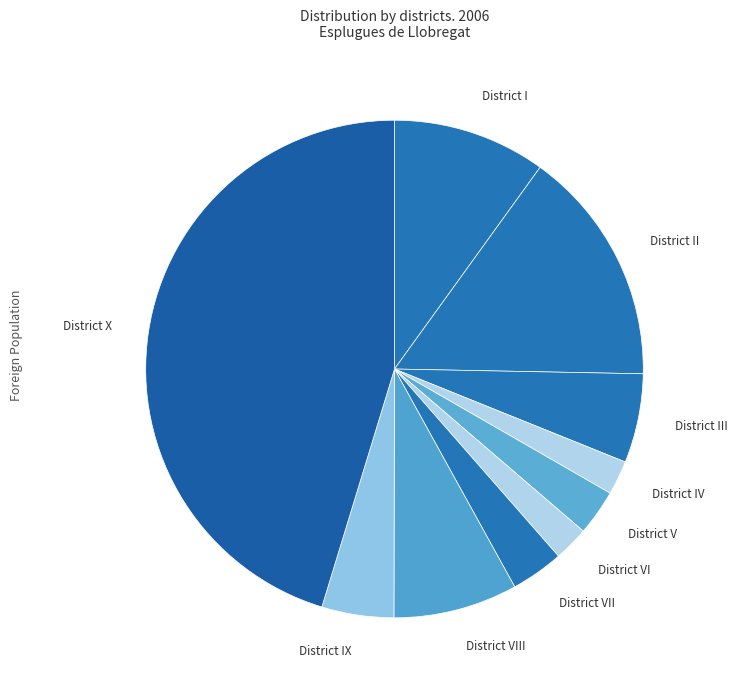

How many slices are in this pie chart?

10